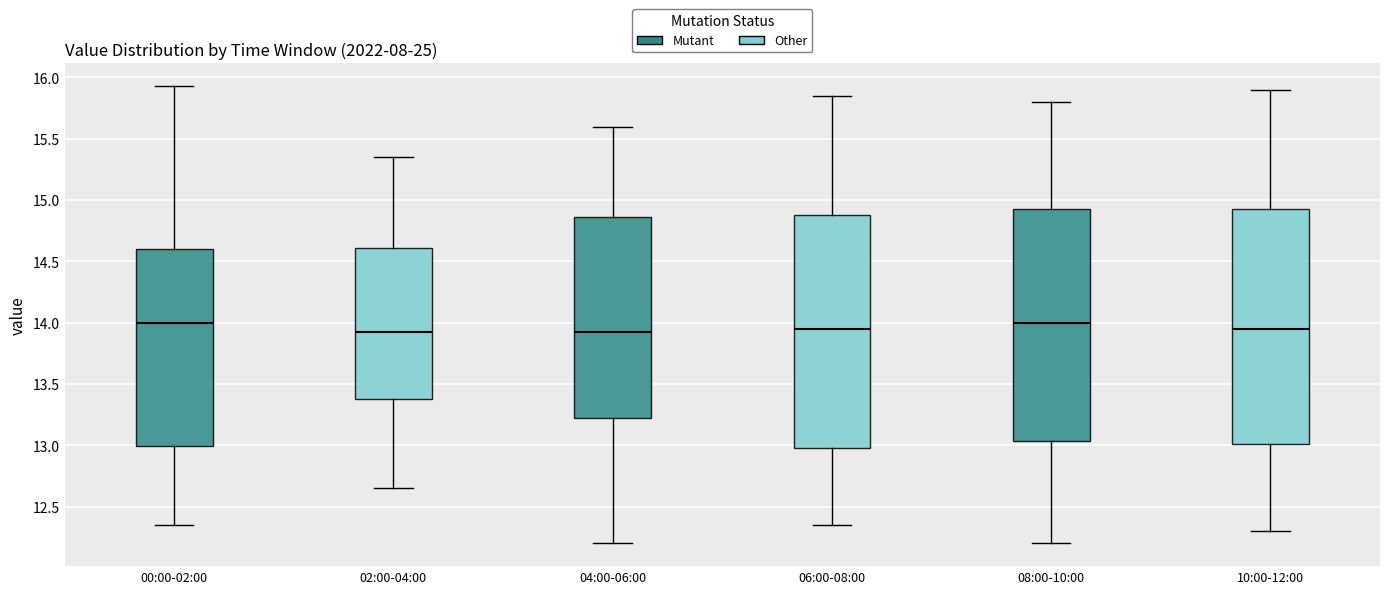

Where is the upper edge of the box for 00:00-02:00 on the y-axis? The values are not printed on the chart, so give them approximately, as read against the axis.

14.60